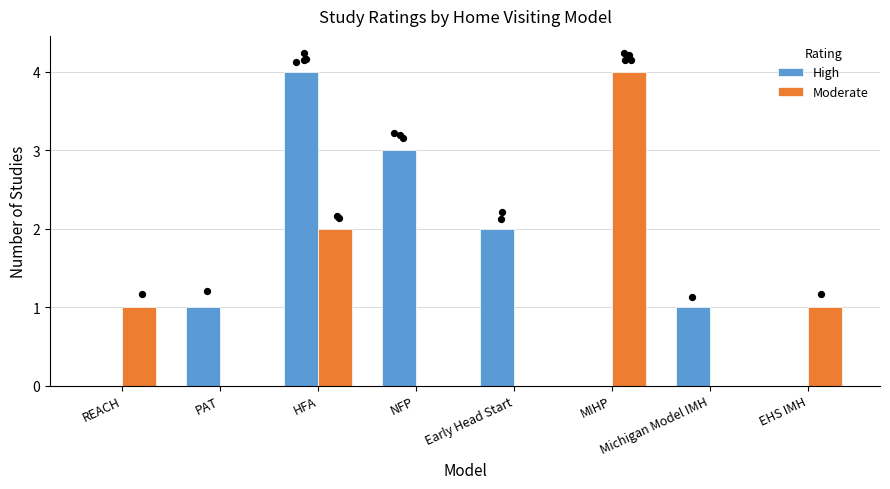

Which series has the largest total across all categories?

High